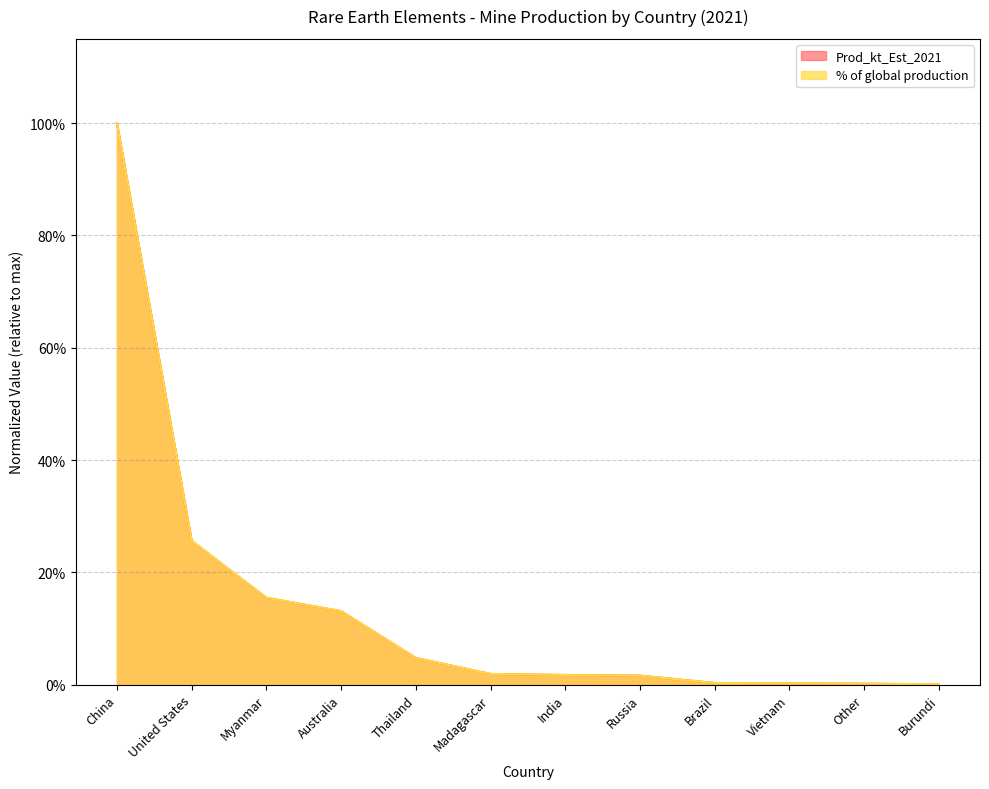

True or false: % of global production and Prod_kt_Est_2021 cross at least once.

False